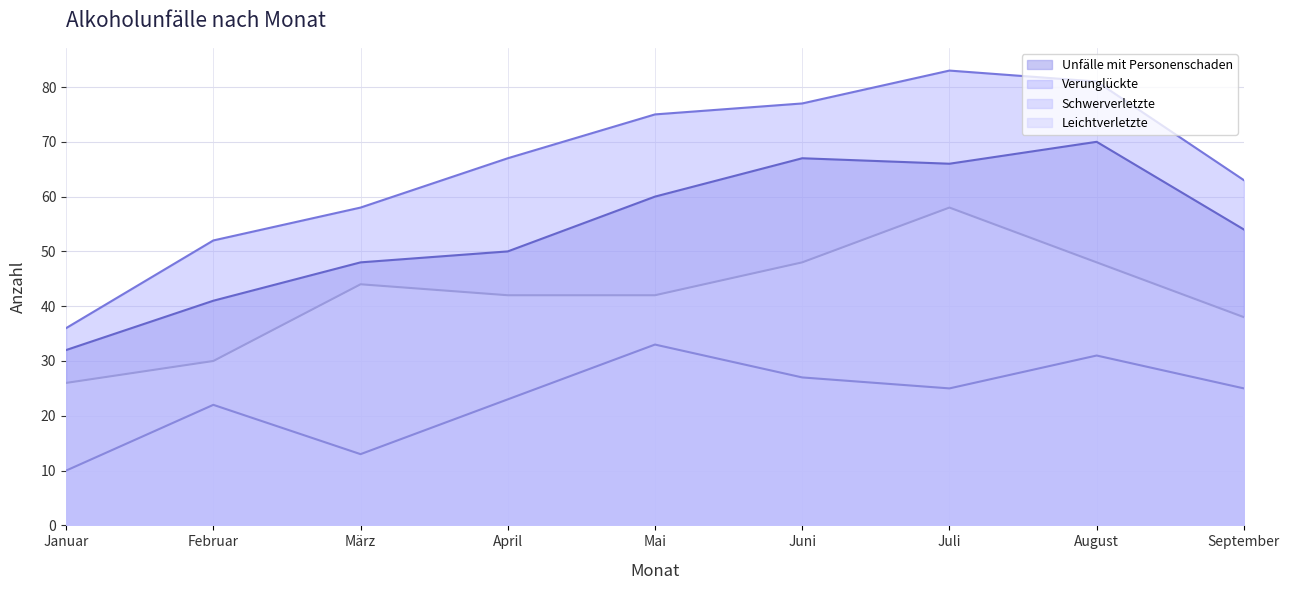

Reading left to right, transcribe all the data shown in this chart.

Unfälle mit Personenschaden: 32	41	48	50	60	67	66	70	54
Verunglückte: 36	52	58	67	75	77	83	81	63
Schwerverletzte: 10	22	13	23	33	27	25	31	25
Leichtverletzte: 26	30	44	42	42	48	58	48	38